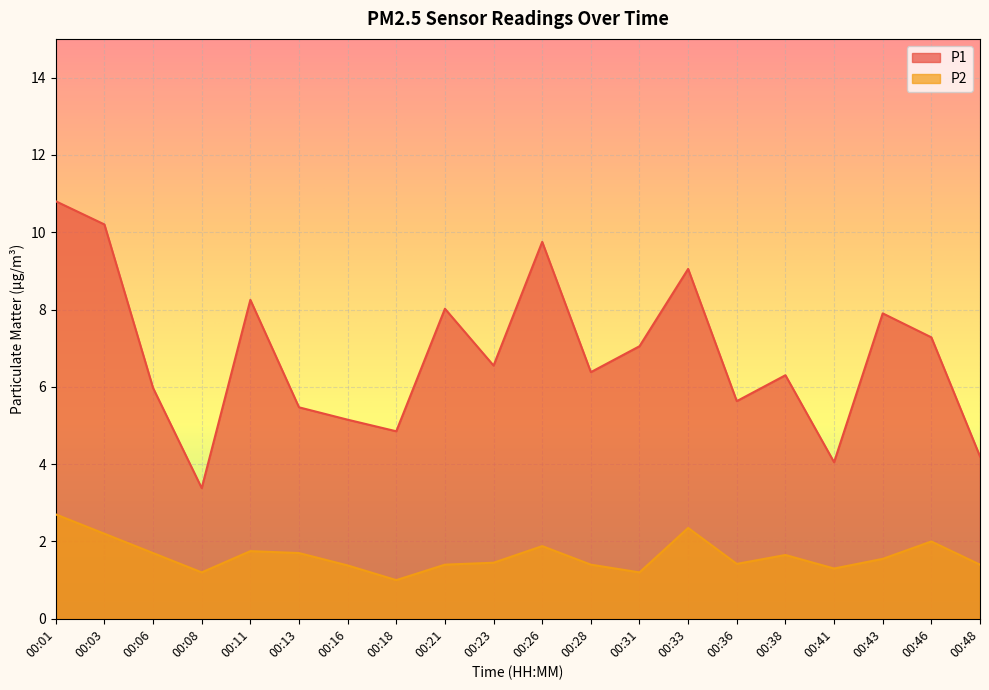

Reading right to left, extract all data points from this chart.

P1: 00:48=4.2	00:46=7.3	00:43=7.9	00:41=4.0	00:38=6.3	00:36=5.6	00:33=9.1	00:31=7.0	00:28=6.4	00:26=9.8	00:23=6.5	00:21=8.0	00:18=4.8	00:16=5.2	00:13=5.5	00:11=8.2	00:08=3.4	00:06=6.0	00:03=10.2	00:01=10.8
P2: 00:48=1.4	00:46=2.0	00:43=1.6	00:41=1.3	00:38=1.6	00:36=1.4	00:33=2.4	00:31=1.2	00:28=1.4	00:26=1.9	00:23=1.4	00:21=1.4	00:18=1.0	00:16=1.4	00:13=1.7	00:11=1.8	00:08=1.2	00:06=1.7	00:03=2.2	00:01=2.7